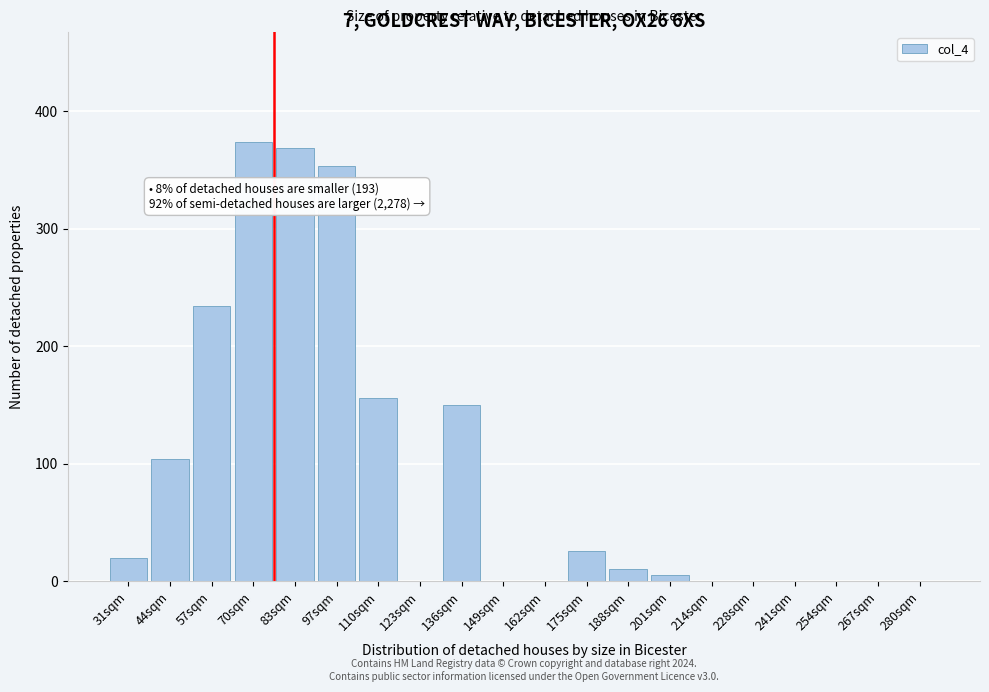

Reading right to left, transcribe all the data shown in this chart.

280sqm=0	267sqm=0	254sqm=0	241sqm=0	228sqm=0	214sqm=0	201sqm=5	188sqm=10	175sqm=26	162sqm=0	149sqm=0	136sqm=150	123sqm=0	110sqm=156	97sqm=353	83sqm=369	70sqm=374	57sqm=234	44sqm=104	31sqm=20